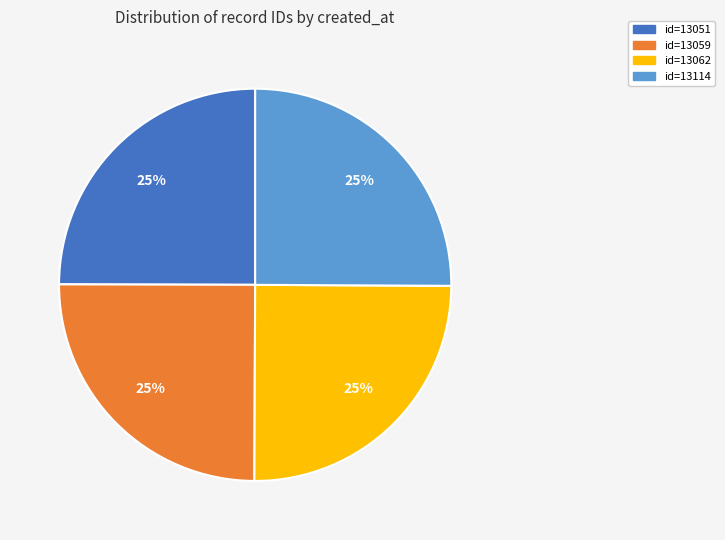

Is there a majority slice in this chart?

No